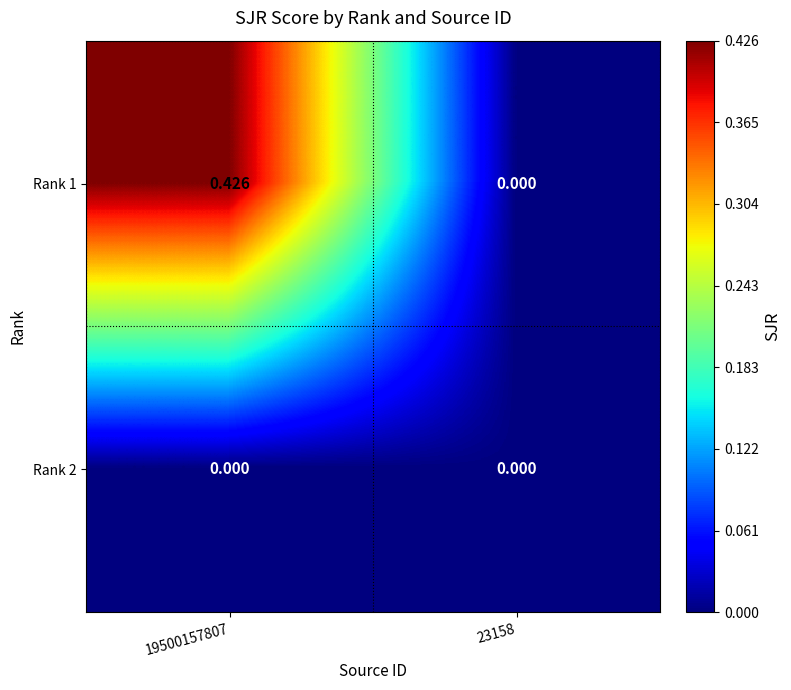

Rank the series by their maximum value, from lowest to highest.

Rank 2, Rank 1